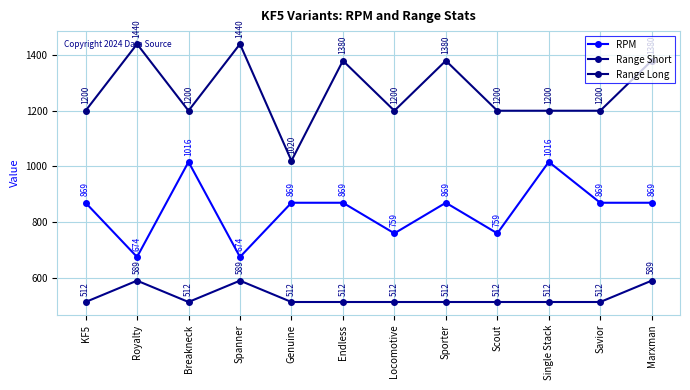

Which series has the largest total across all categories?

Range Long